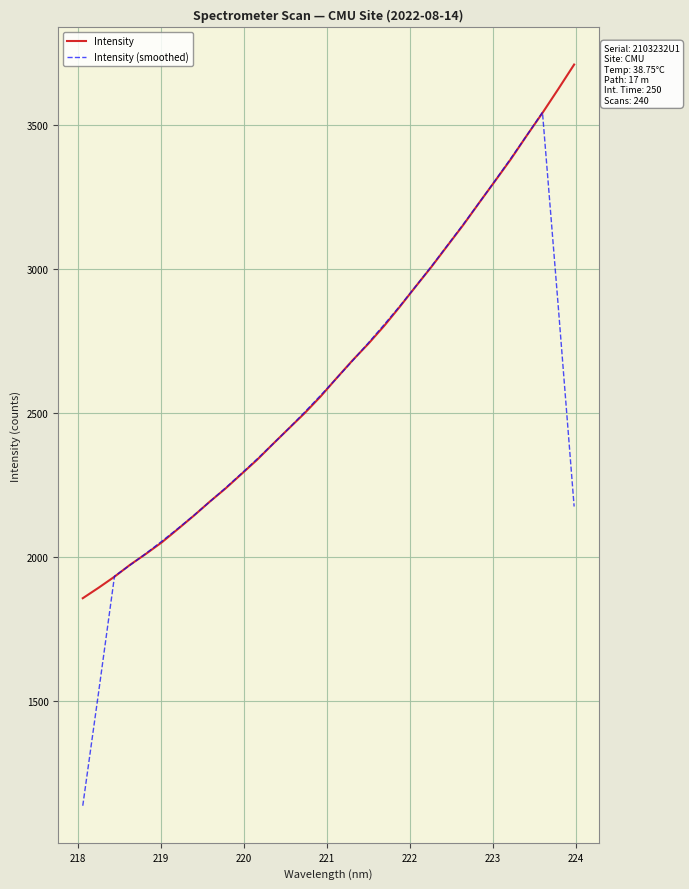

What is the lowest value of the Intensity series?

1856.9